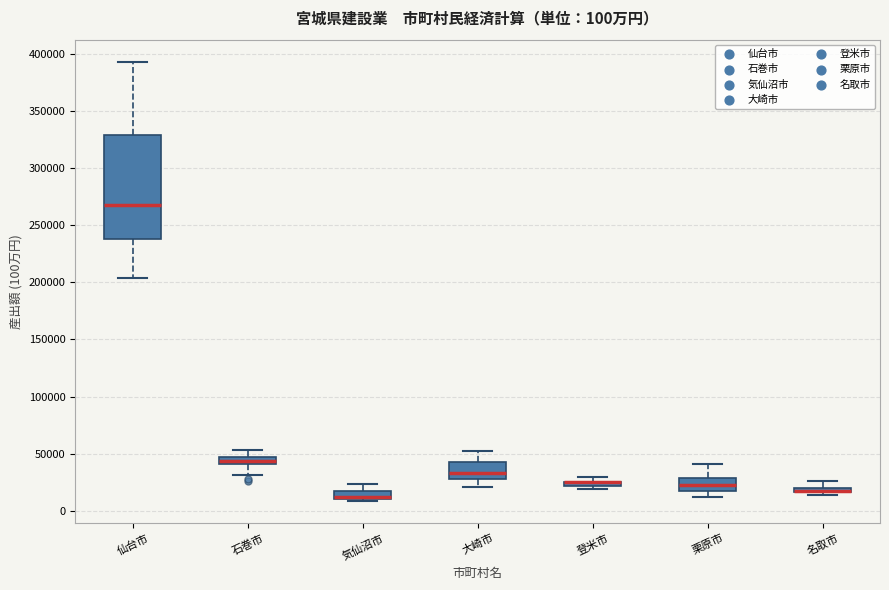

Comparing the boxes themselves (not the whiskers), which one is the tallest?

仙台市